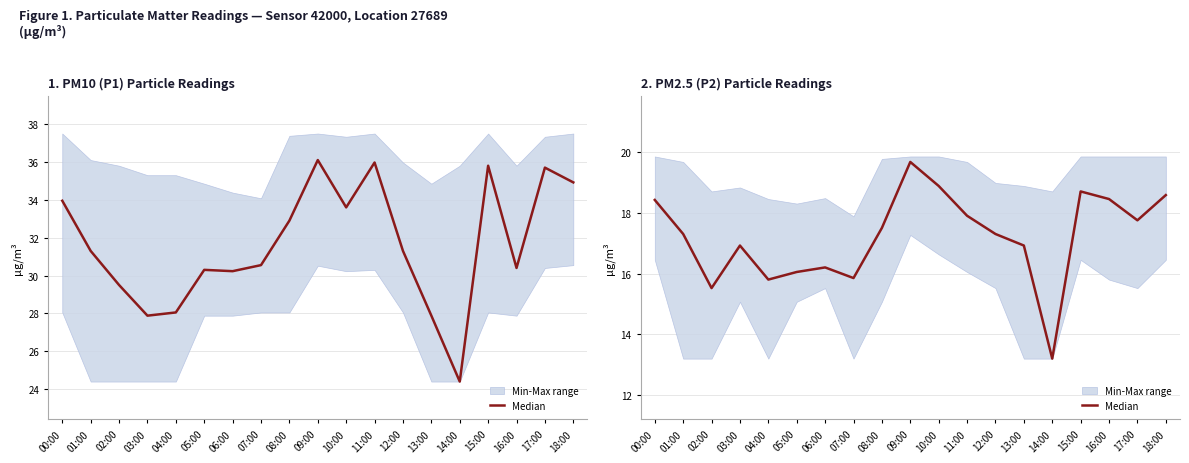

How many categories are shown in the chart?

19